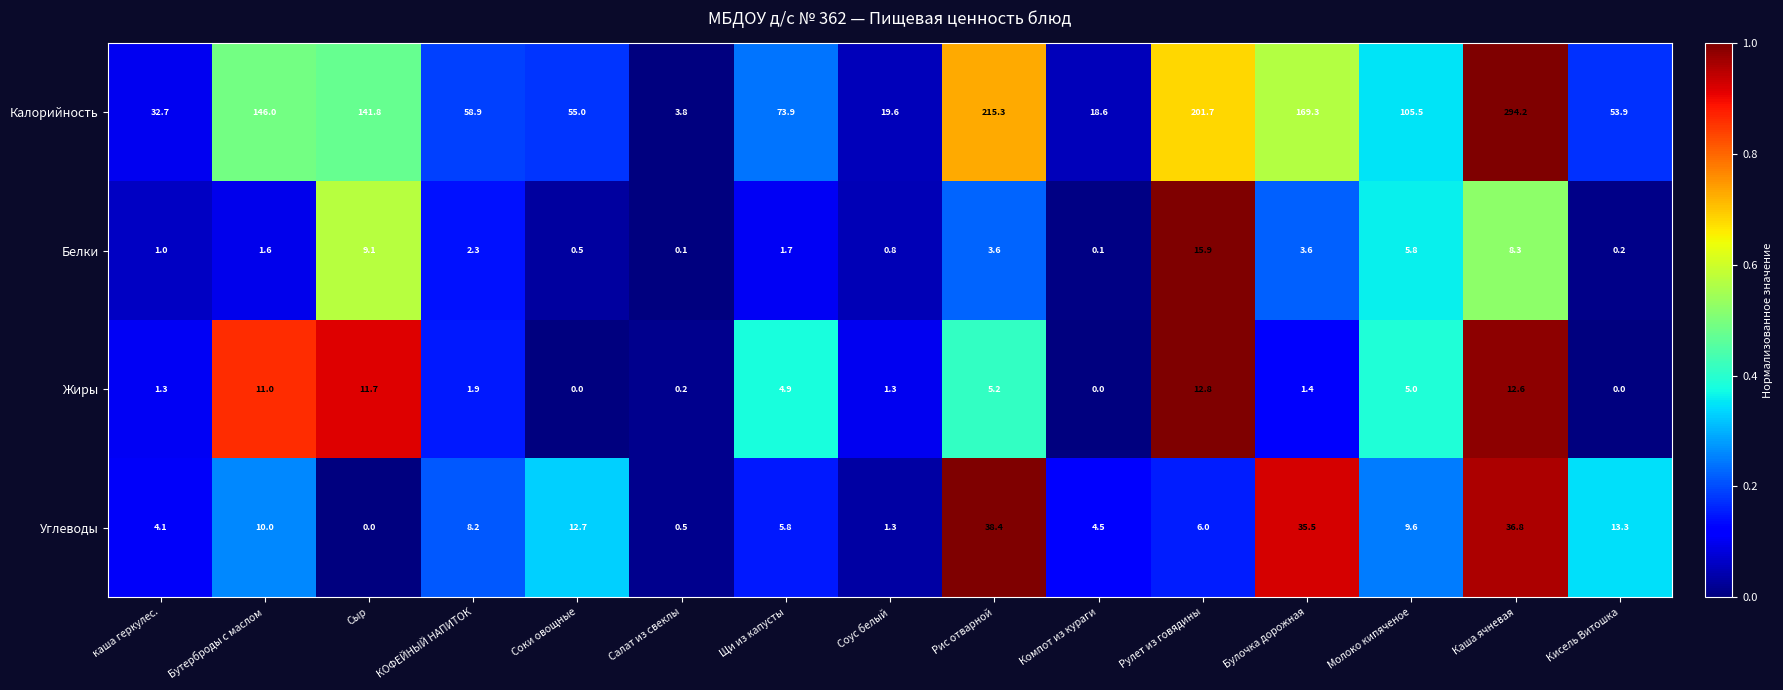

At which label does Калорийность first exceed 73?

Бутерброды с маслом